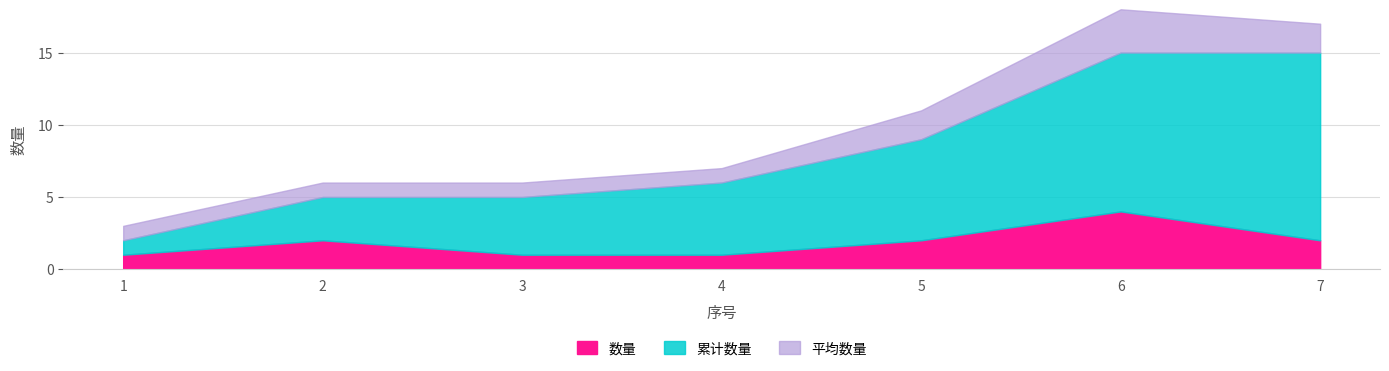

How many data points in 累计数量 are above 6?

3